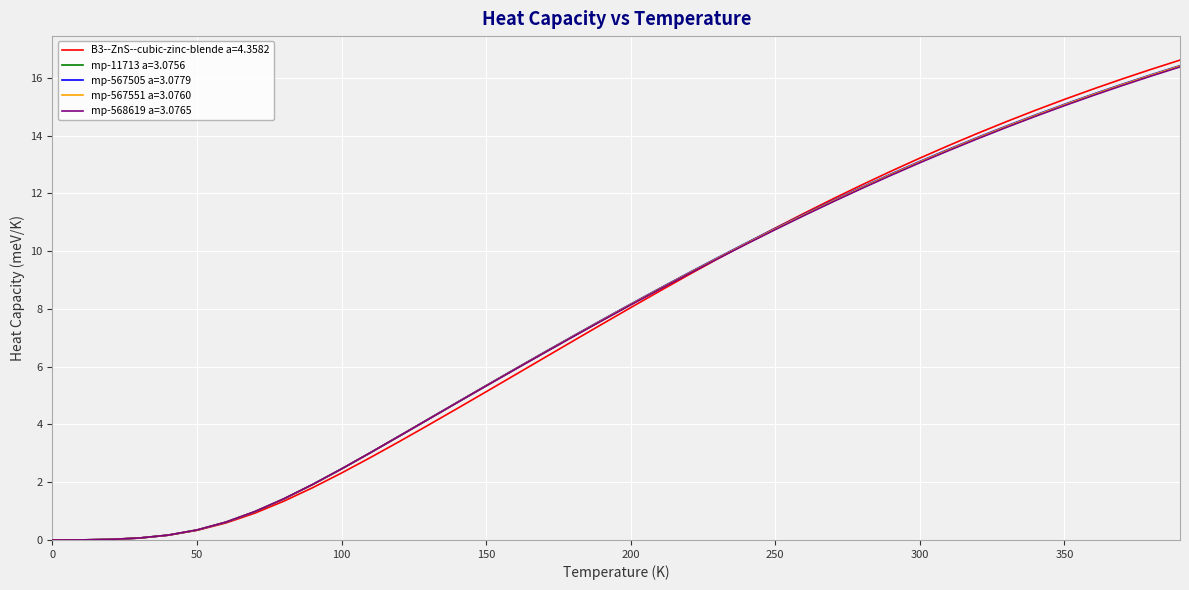

Which series has the largest range (max minus min)?

B3--ZnS--cubic-zinc-blende a=4.3582